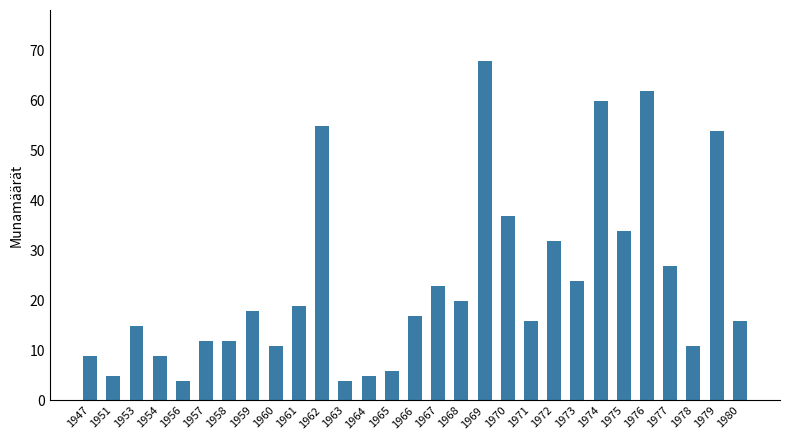

What is the value of the 1st bar from the left?

9